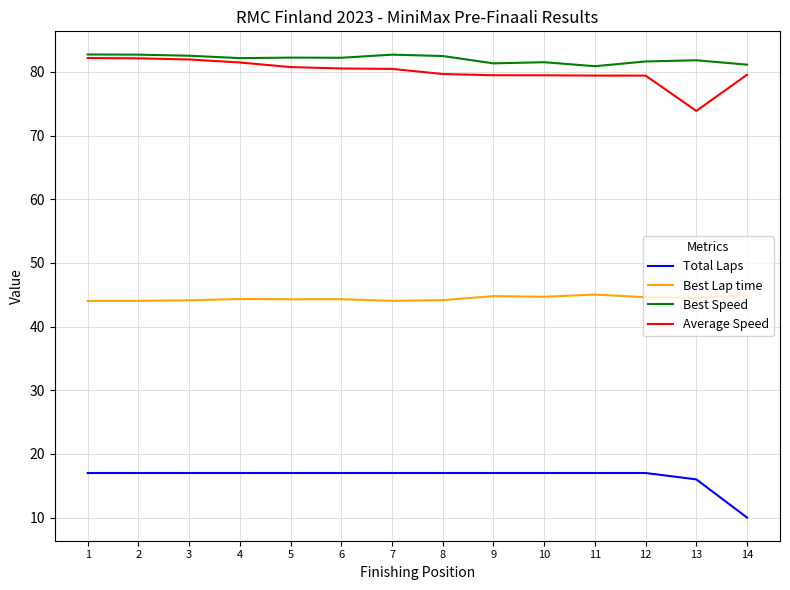

At which category does the chart reach its minimum across all series?

14